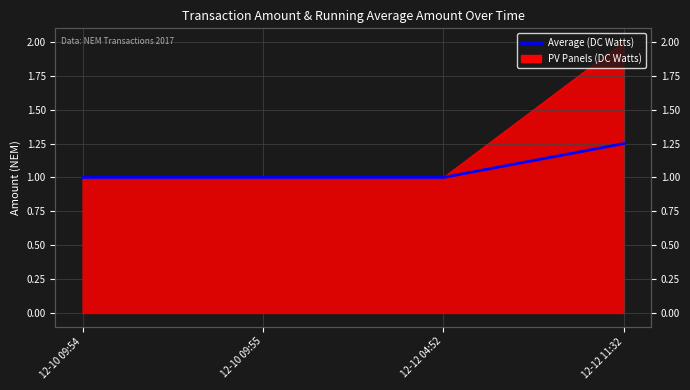

Approximately how many times larger is the value at 12-12 04:52 compared to 12-10 09:55?

1.0